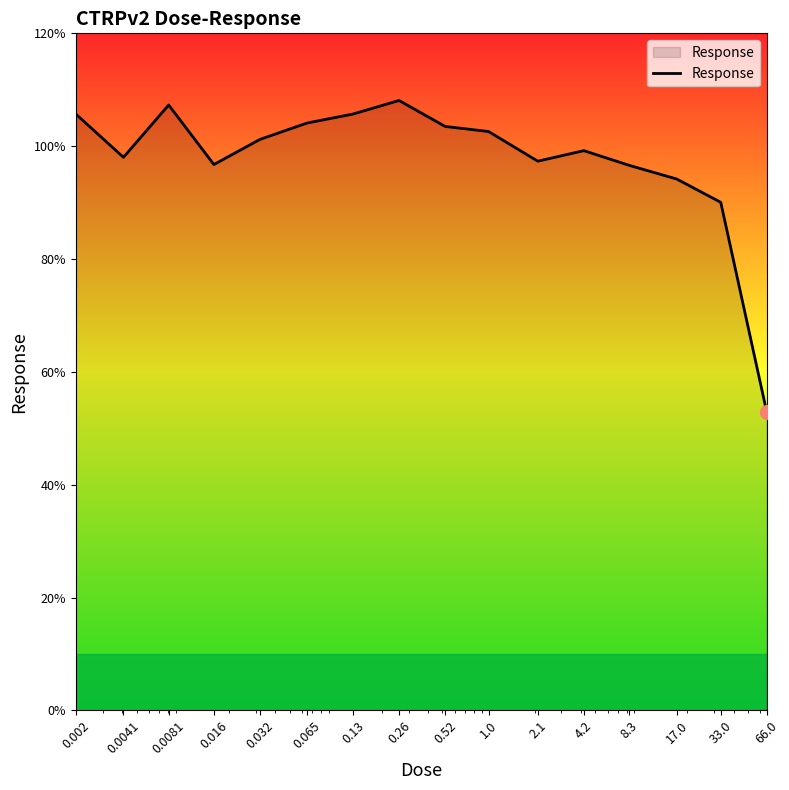

What is the difference between the maximum and minimum values?

55.3